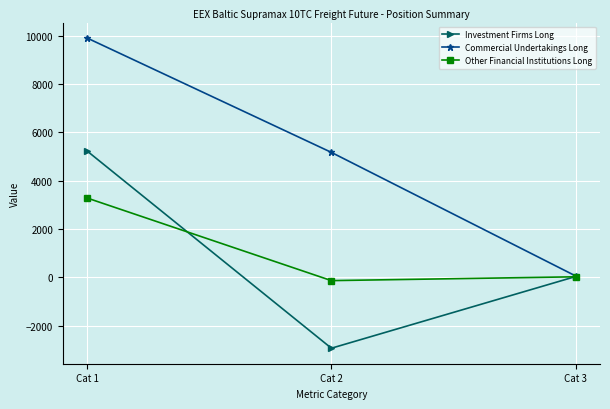

What is the average value of the Other Financial Institutions Long series?

1051.4